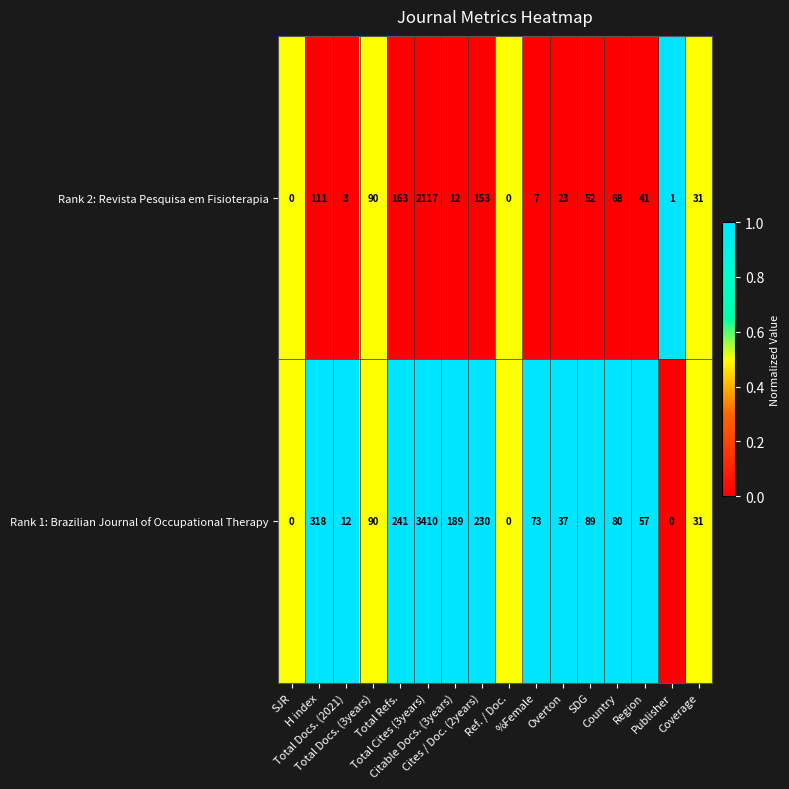

How many categories are shown in the chart?

16